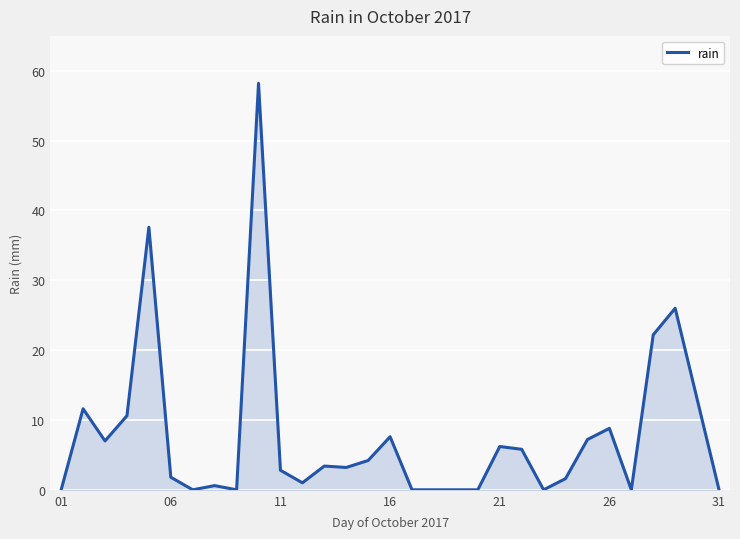

How many lines are shown in the chart?

1